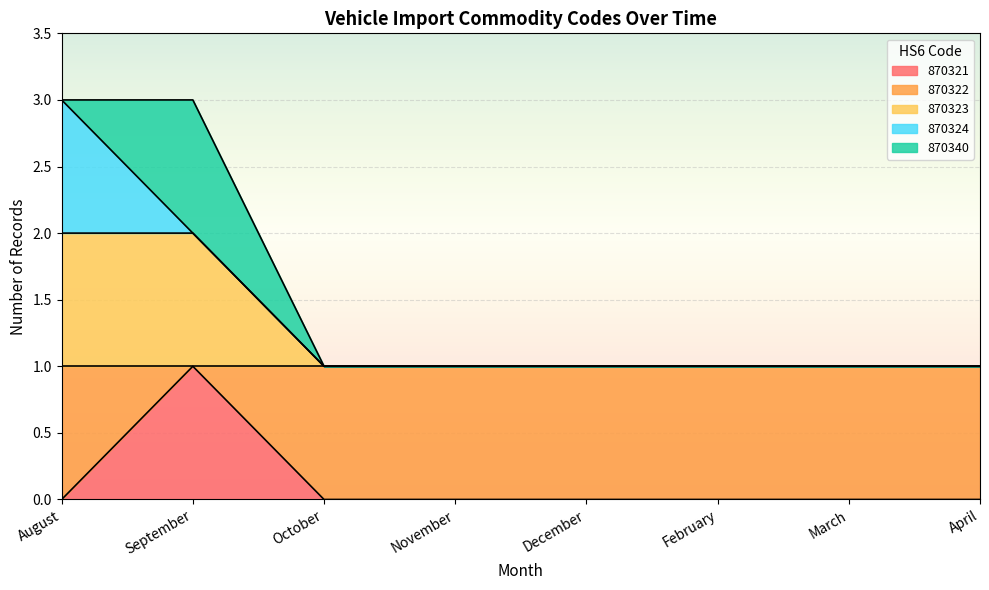

True or false: 870322 and 870324 cross at least once.

False